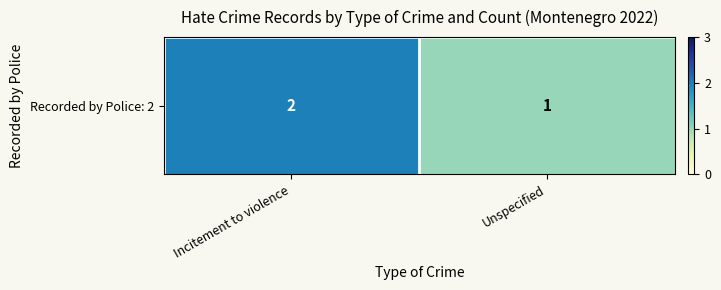

Count the values in the range 1 to 2.

2